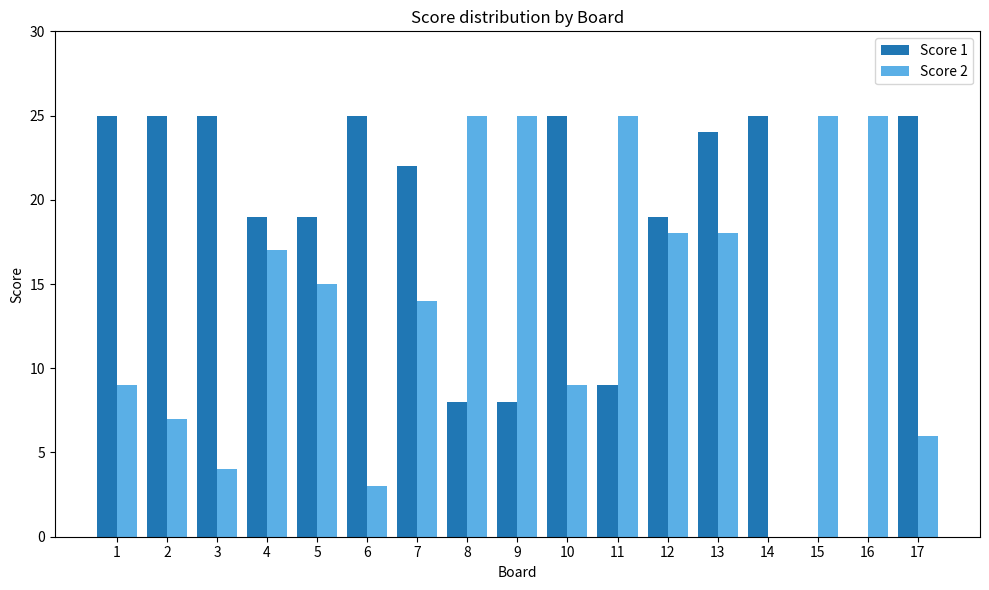

Are the bars grouped side by side (vs. stacked)?

Yes